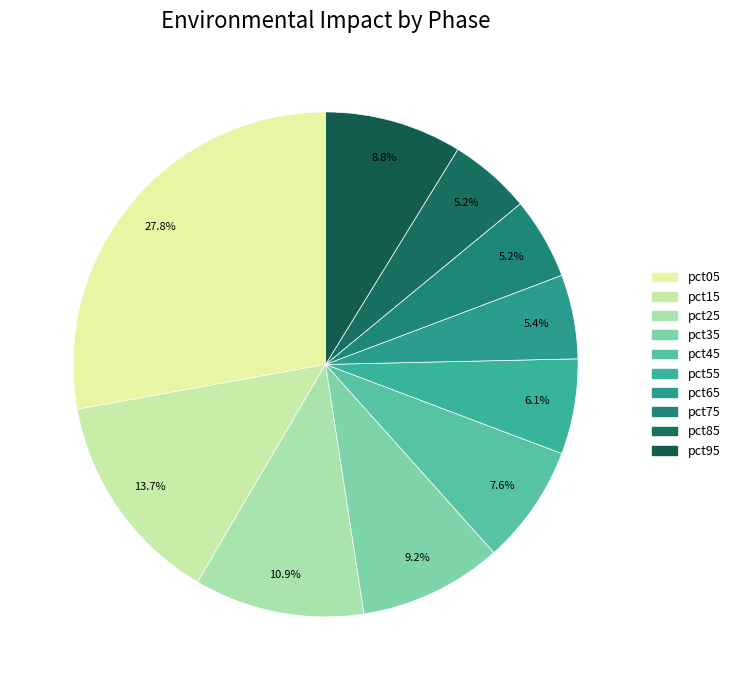

How many segments does this pie chart have?

10